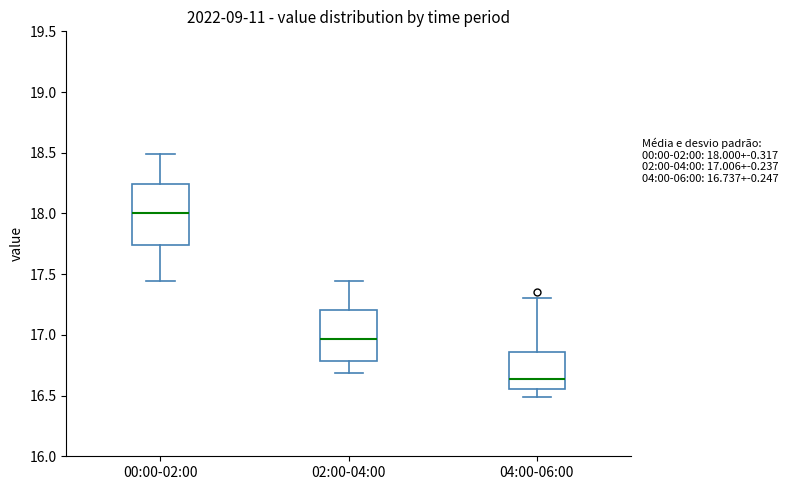

Which box's median line is the lowest?

04:00-06:00